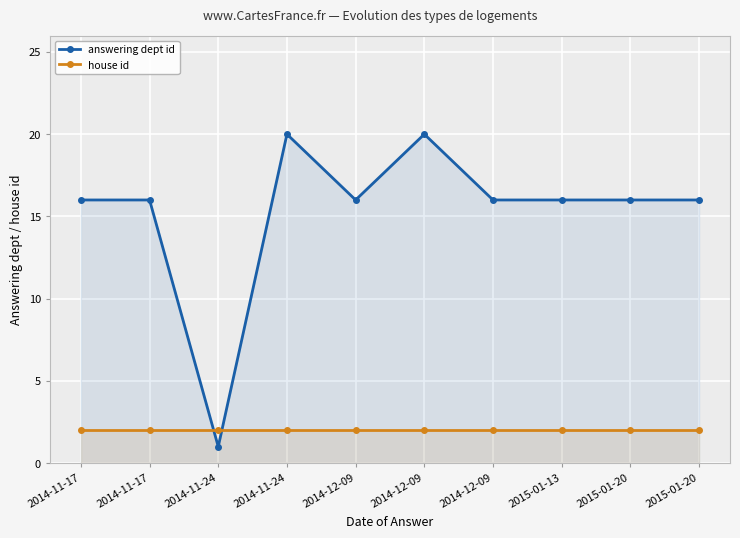

Rank the series by their maximum value, from highest to lowest.

answering dept id, house id